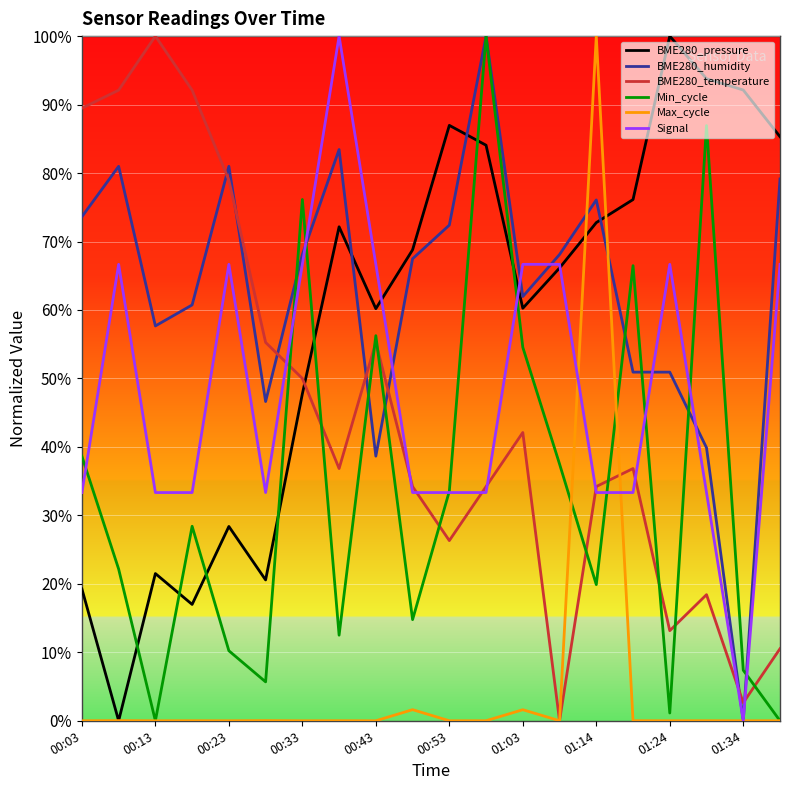

What is the greatest value displayed?

100.0